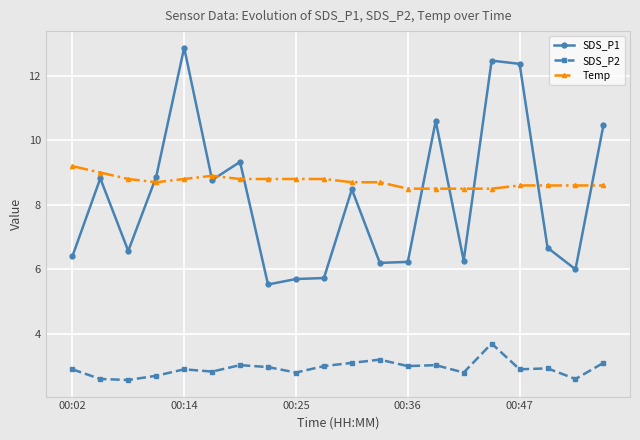

What is the value of the SDS_P2 point at the 10th from the left?

3.0